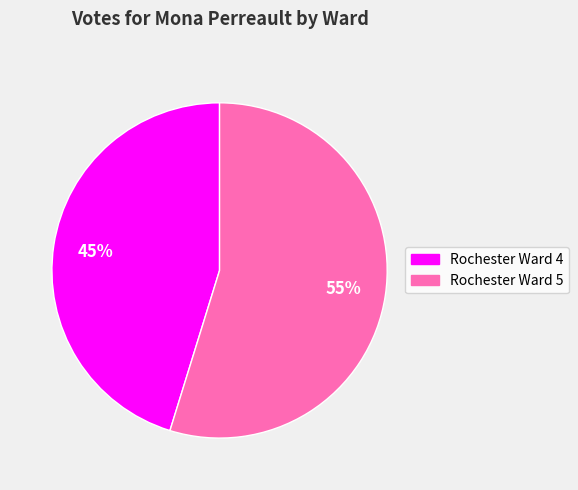

Is it true that Rochester Ward 4 is 45% of the pie?

True